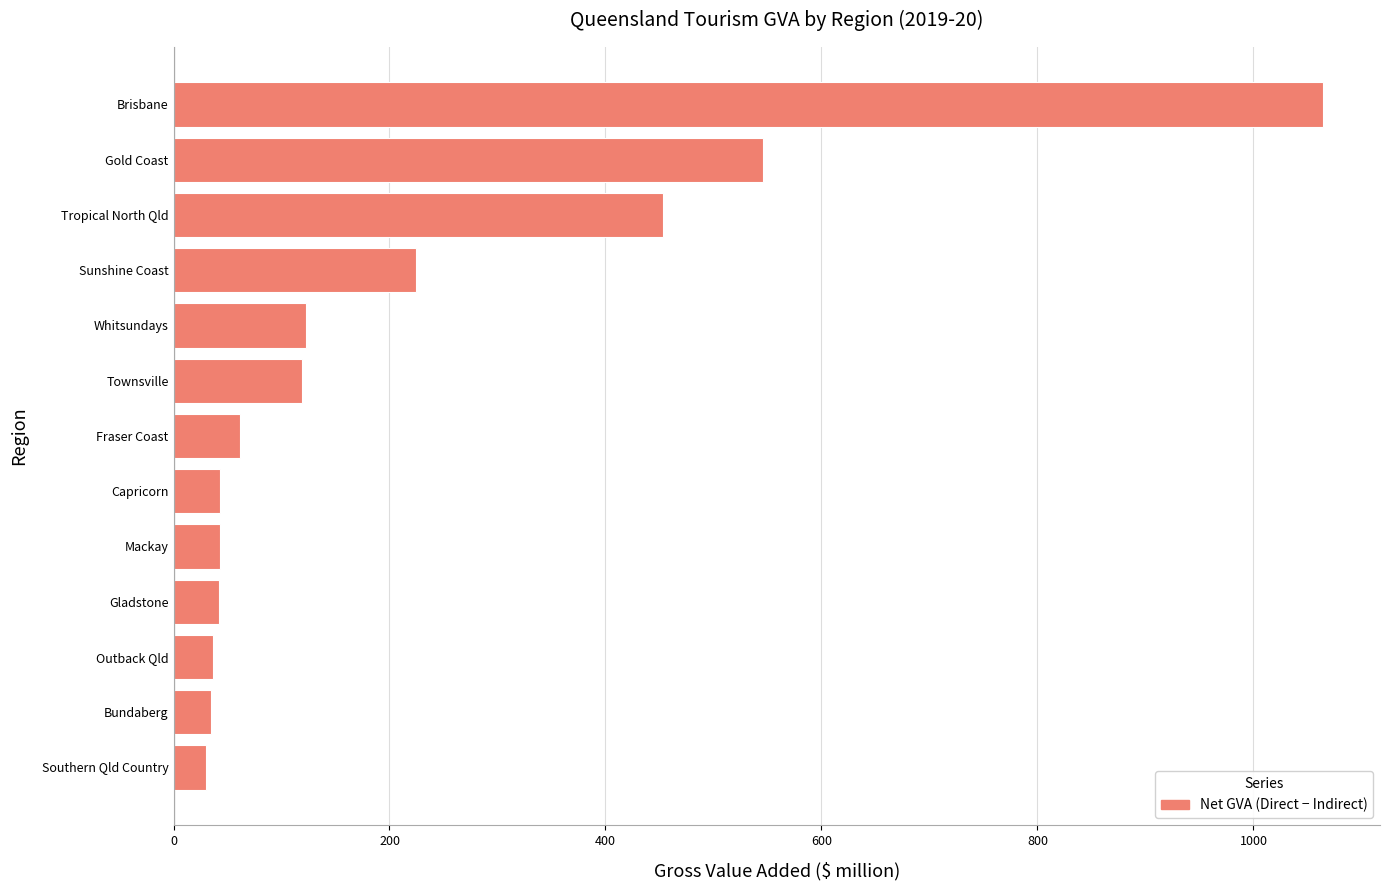

What is the difference between the maximum and second lowest values?

1029.7